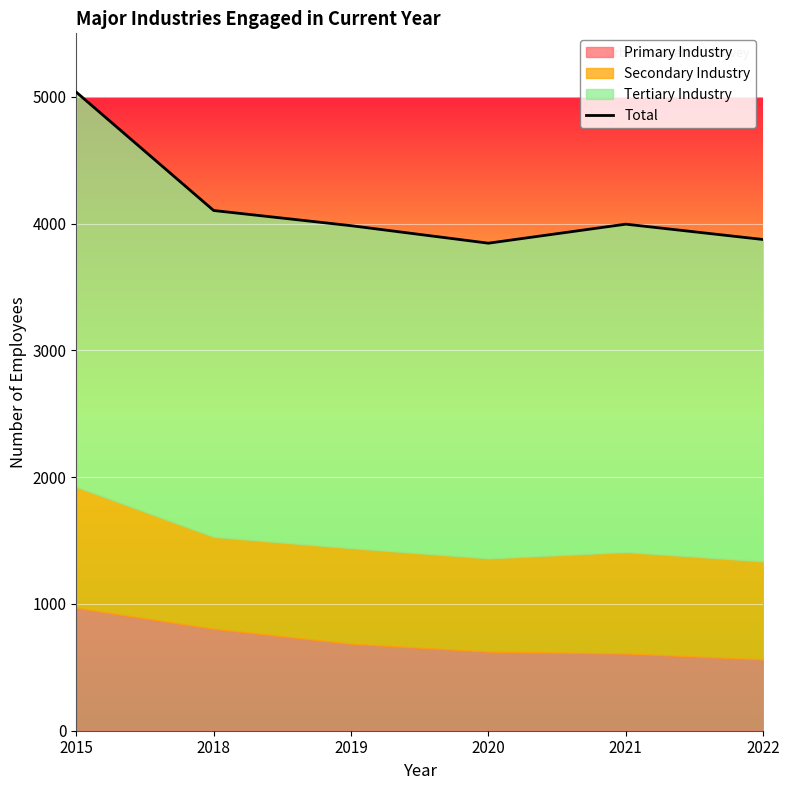

Read the value at 2018.

4102.7